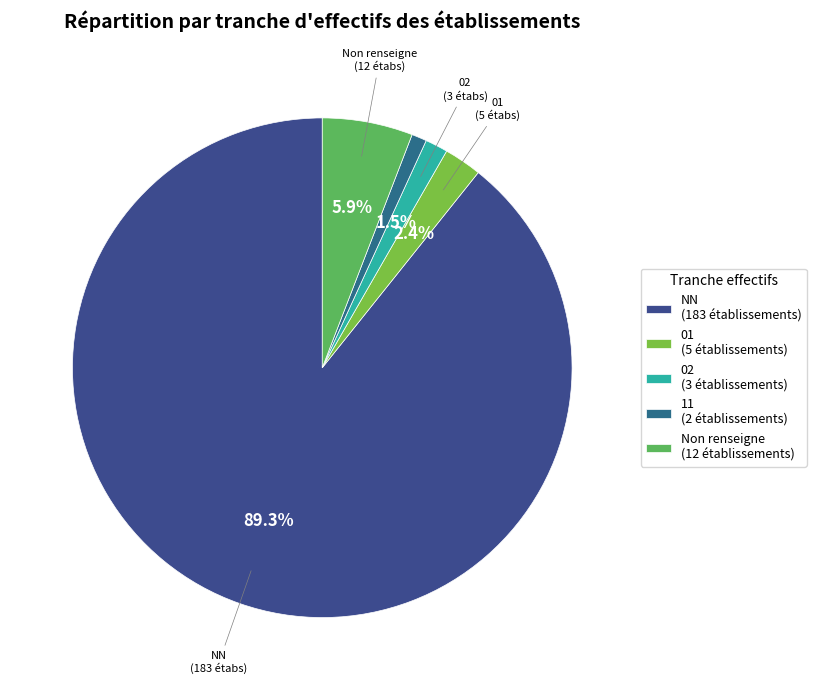

Which category accounts for the majority?

NN